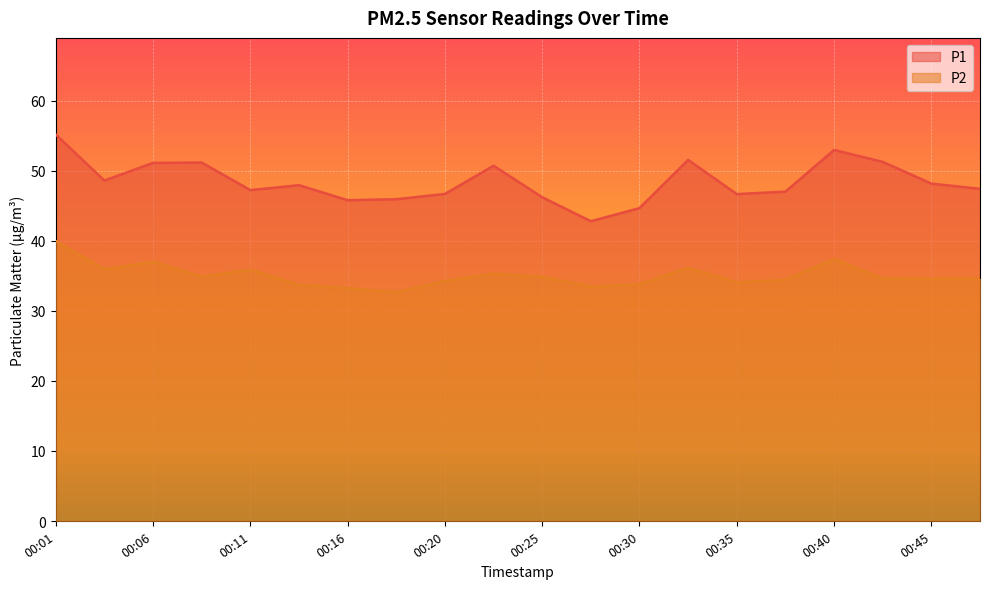

At how many categories does at least one series exceed 35?

20